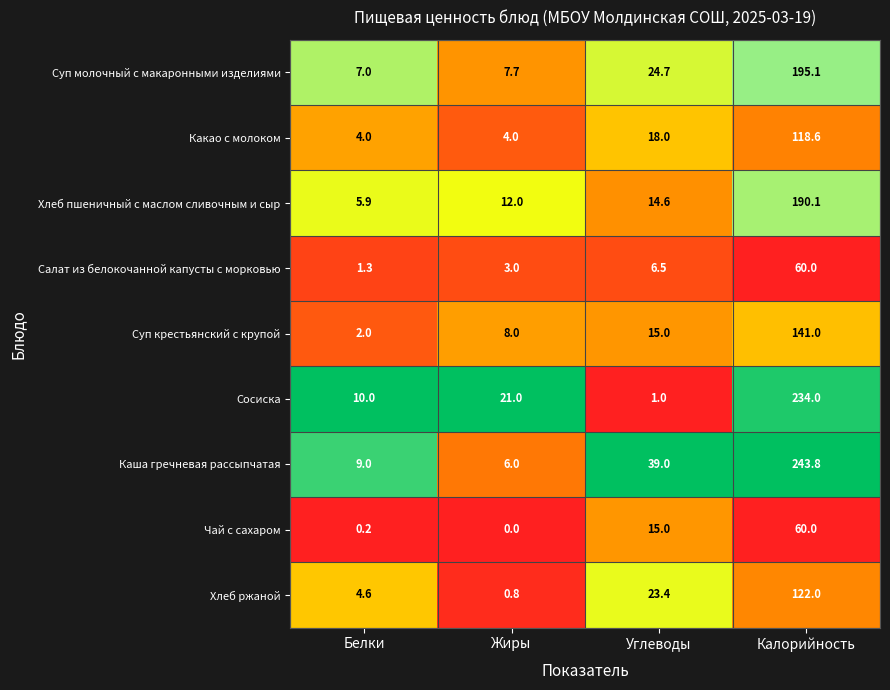

How many series are shown in this chart?

9